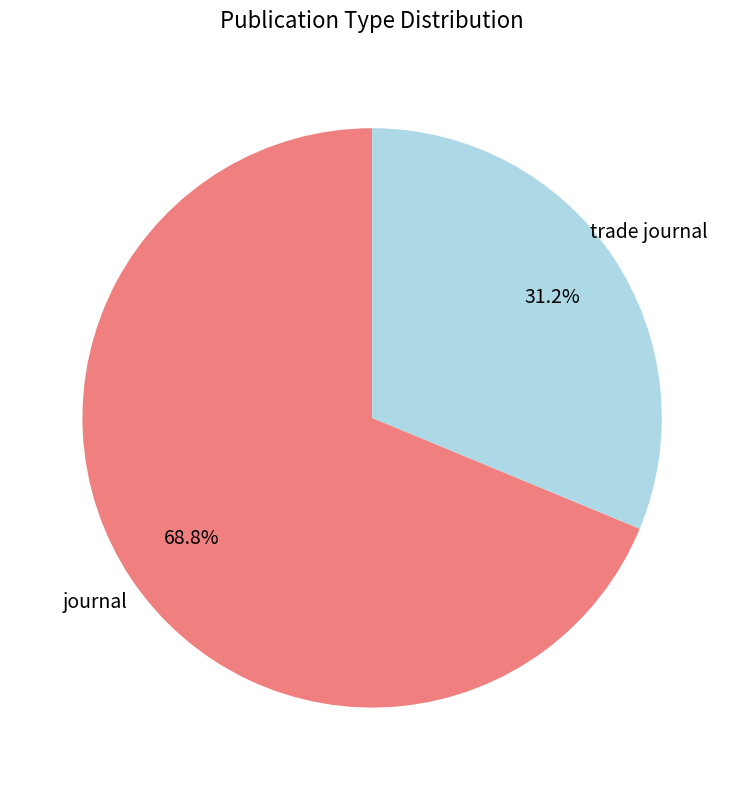

Which category has the smallest portion of the pie?

trade journal